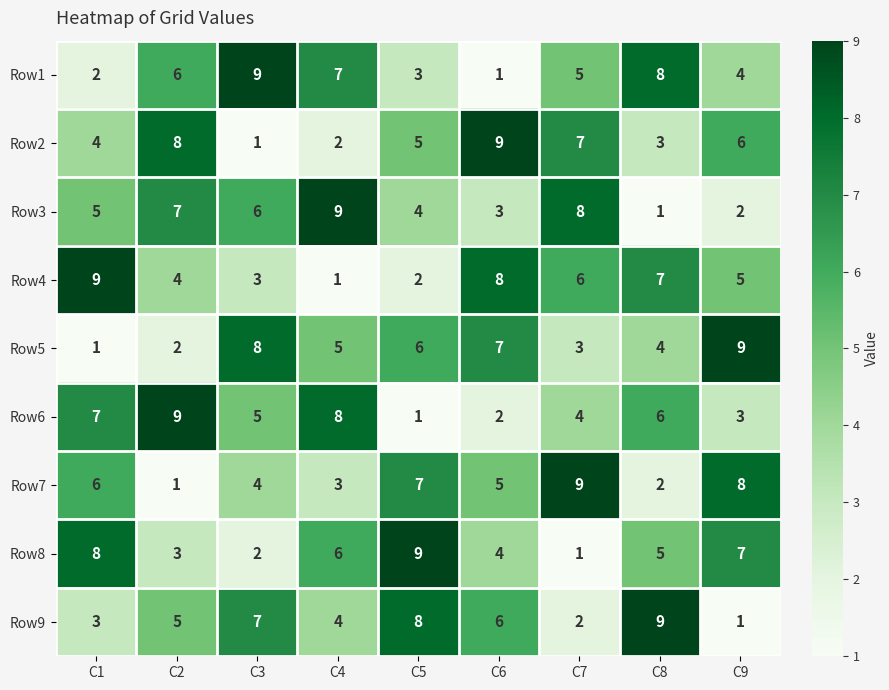

What is the difference between the second highest and minimum values in the Row5 series?

7